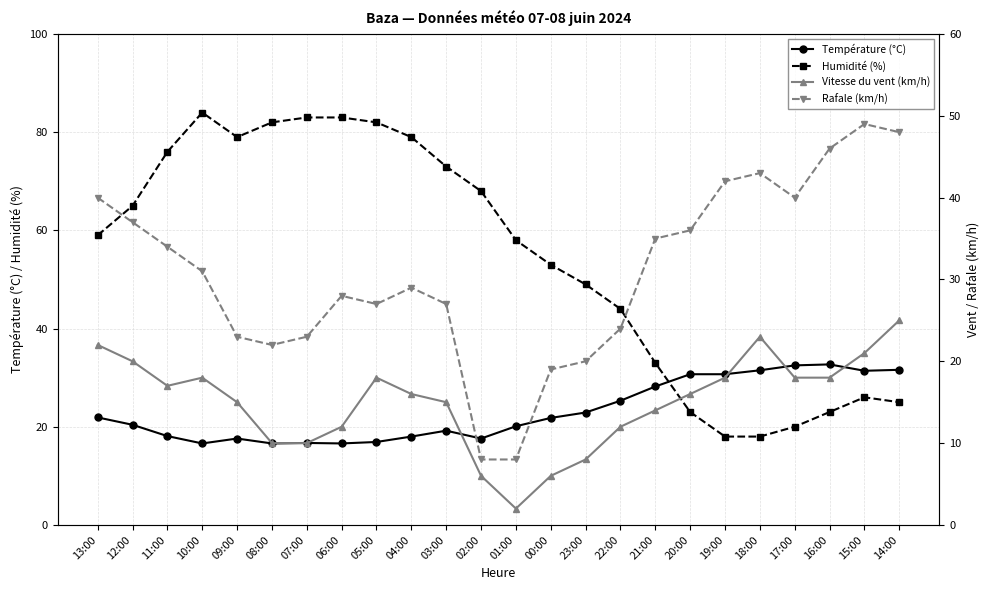

Rank the categories by Vitesse du vent (km/h) value from lowest to highest.

01:00, 02:00, 00:00, 23:00, 08:00, 07:00, 06:00, 22:00, 21:00, 09:00, 03:00, 04:00, 20:00, 11:00, 10:00, 05:00, 19:00, 17:00, 16:00, 12:00, 15:00, 13:00, 18:00, 14:00